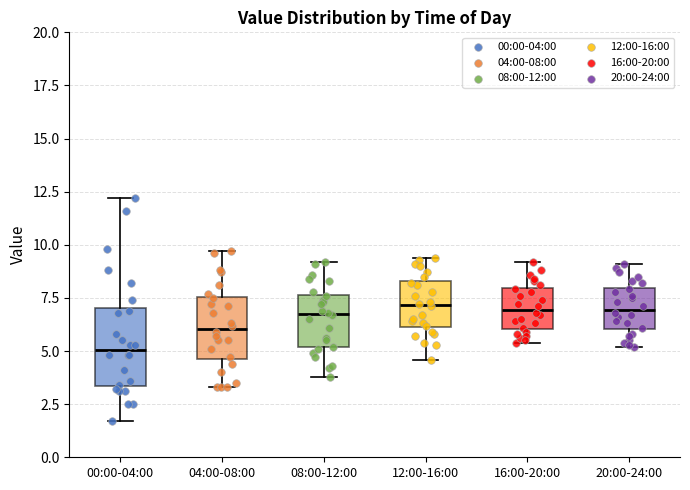

Where is the upper edge of the box for 00:00-04:00 on the y-axis? The values are not printed on the chart, so give them approximately, as read against the axis.

7.0